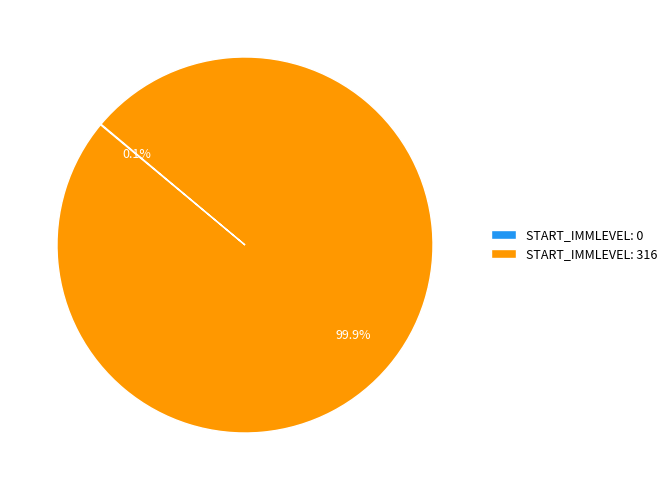

Which slice is the largest?

START_IMMLEVEL: 316